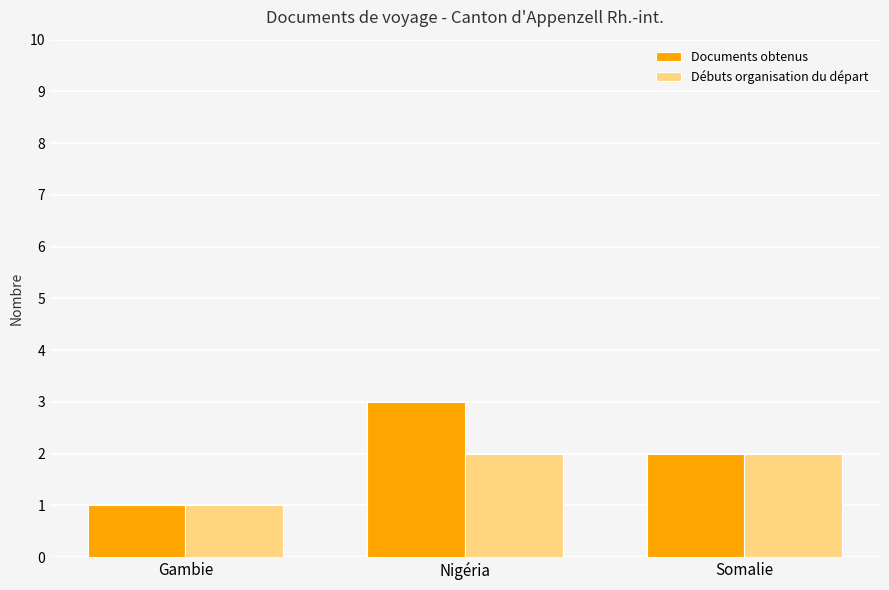

Reading right to left, what are all the values shown in this chart?

Documents obtenus: Somalie=2	Nigéria=3	Gambie=1
Débuts organisation du départ: Somalie=2	Nigéria=2	Gambie=1